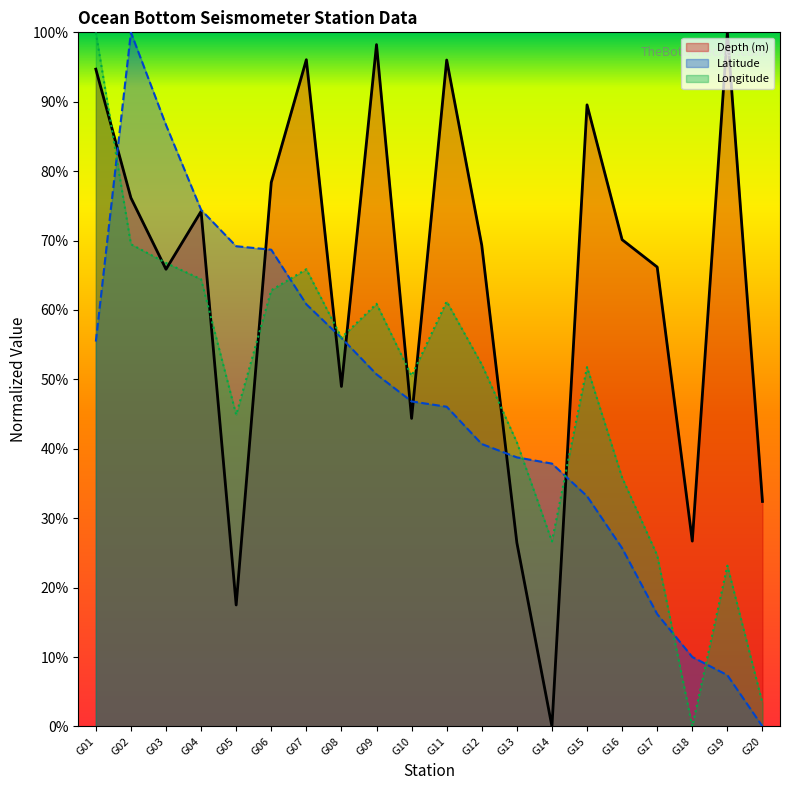

Rank the categories by Latitude value from lowest to highest.

G20, G19, G18, G17, G16, G15, G14, G13, G12, G11, G10, G09, G01, G08, G07, G06, G05, G04, G03, G02